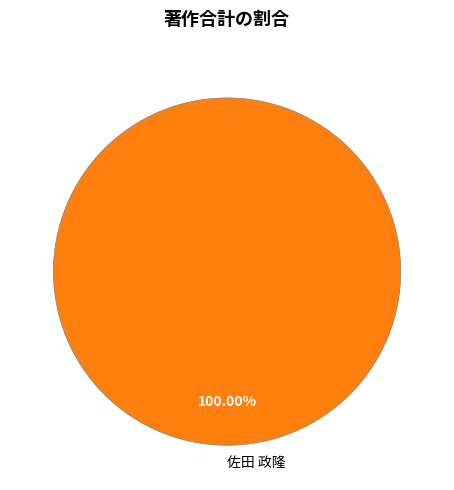

Which category accounts for the majority?

佐田 政隆